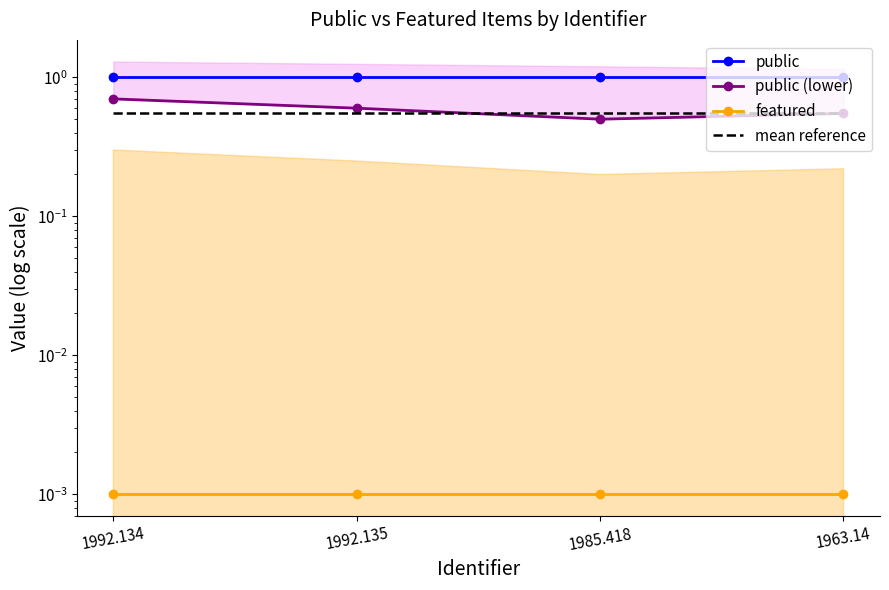

Which series changed the most between 1992.135 and 1985.418?

public (lower)